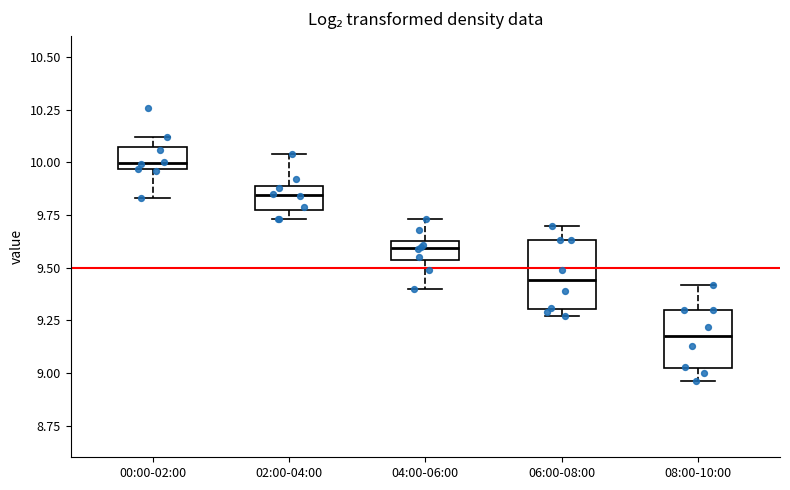

Where does the median line of the box for 04:00-06:00 sit on the y-axis? The values are not printed on the chart, so give them approximately, as read against the axis.

9.60